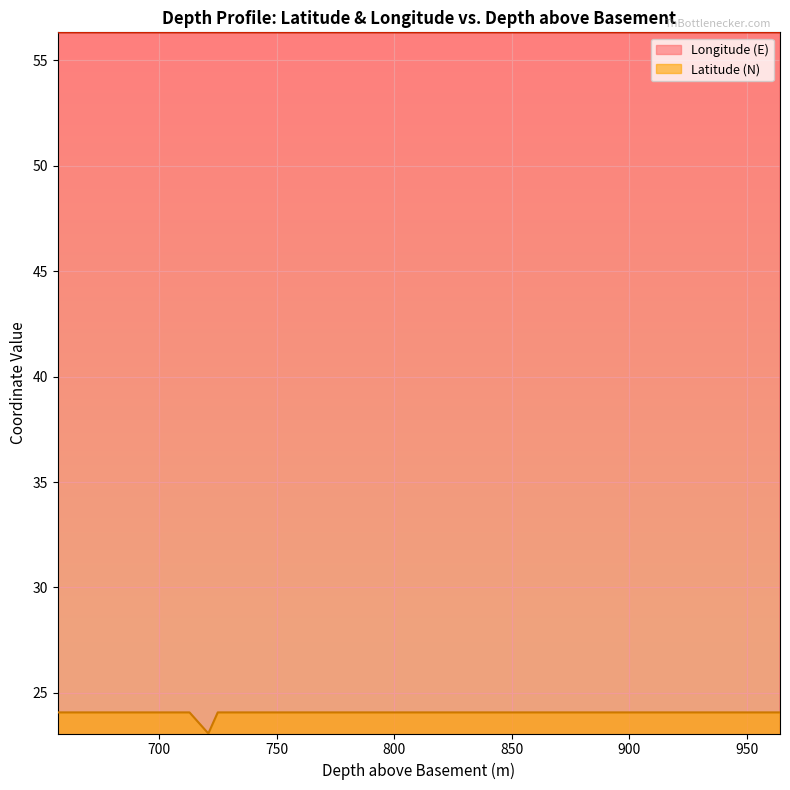

True or false: Longitude (E) and Latitude (N) intersect in this chart.

False